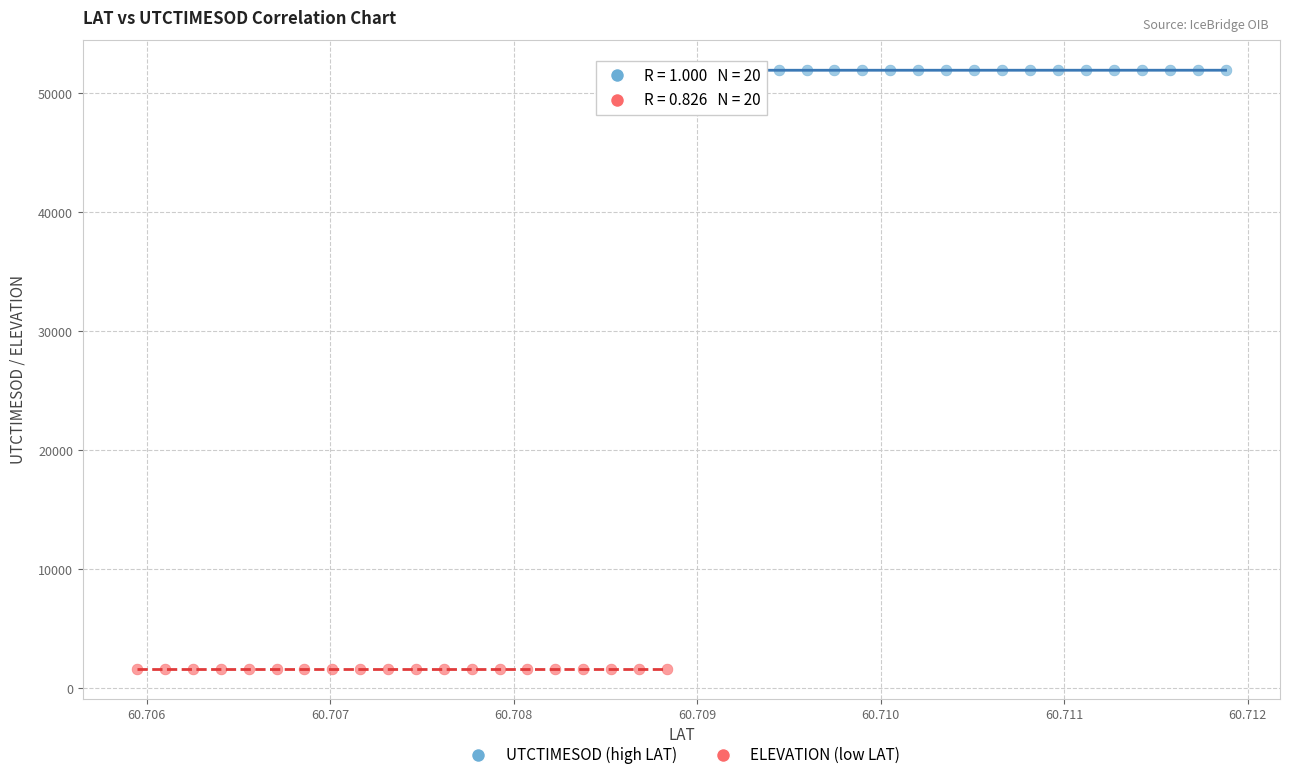

Which series reaches the maximum Y coordinate?

UTCTIMESOD (high LAT)